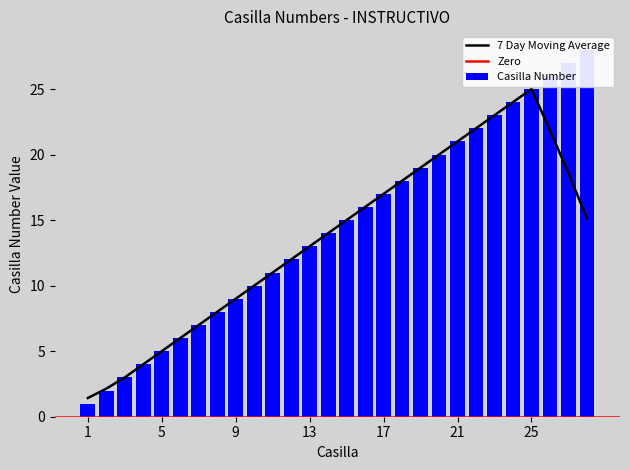

Rank the categories by value from lowest to highest.

1, 2, 3, 4, 5, 6, 7, 8, 9, 10, 11, 12, 13, 14, 15, 16, 17, 18, 19, 20, 21, 22, 23, 24, 25, 26, 27, 28